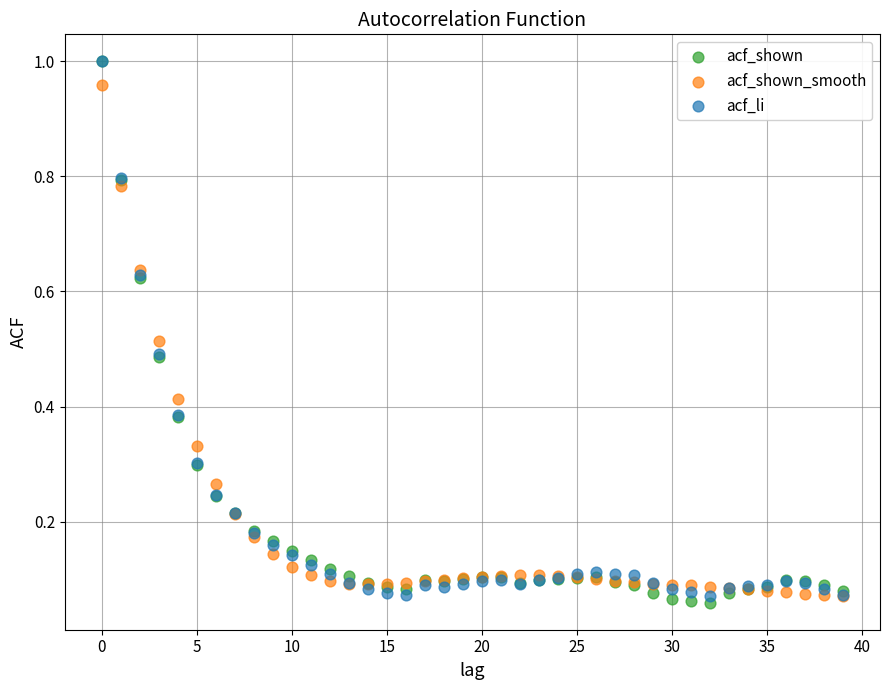

What are all the series names shown in the legend?

acf_shown, acf_shown_smooth, acf_li